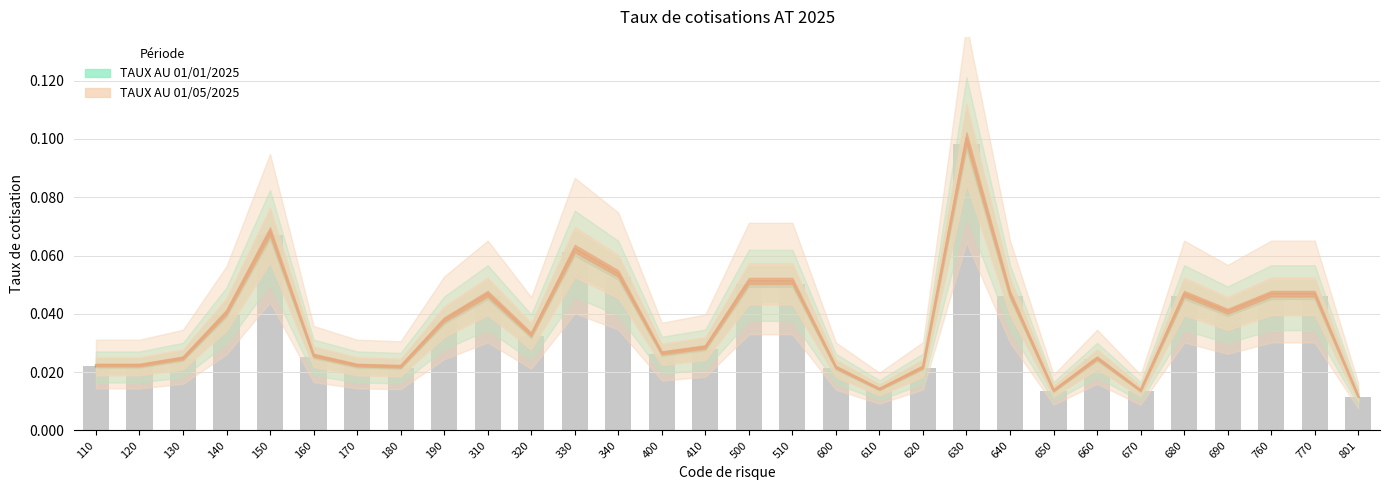

At which category is the sum across all series the highest?

630